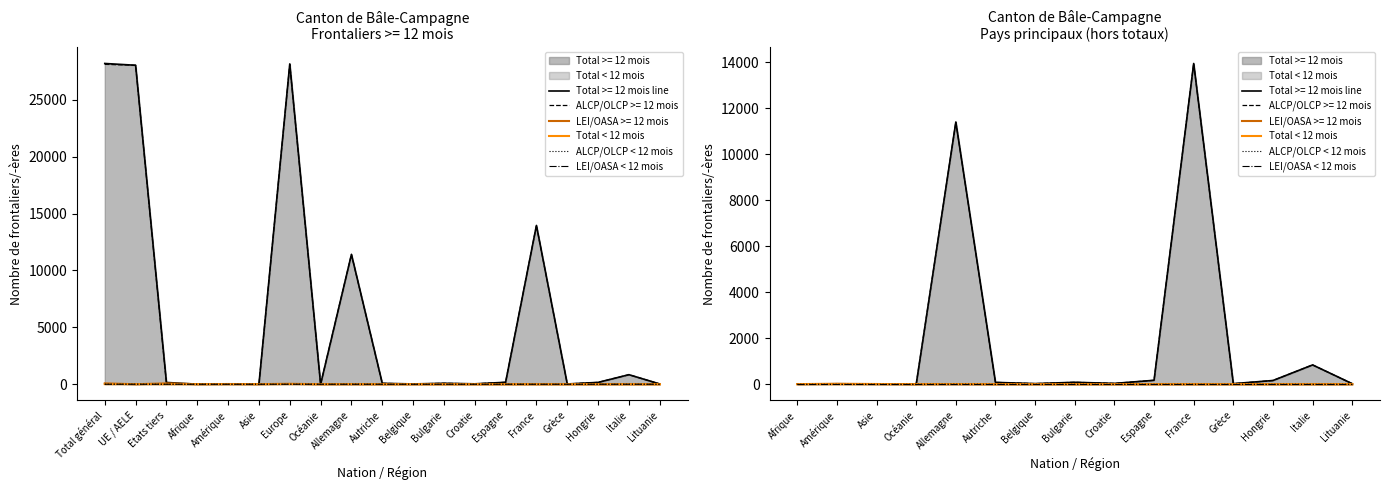

What is the average value of the Total < 12 mois series?

1